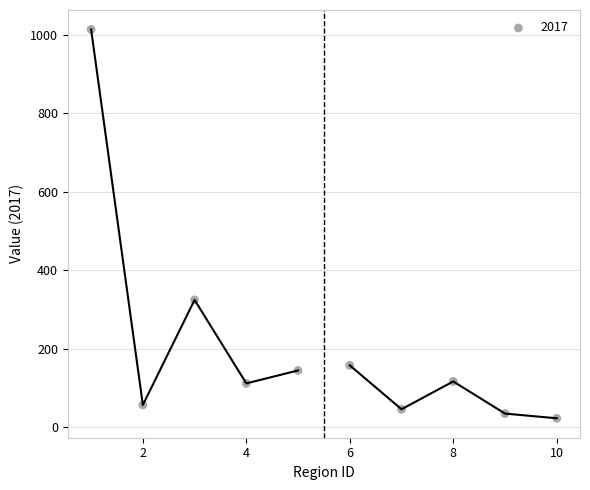

What is the average X value?

6